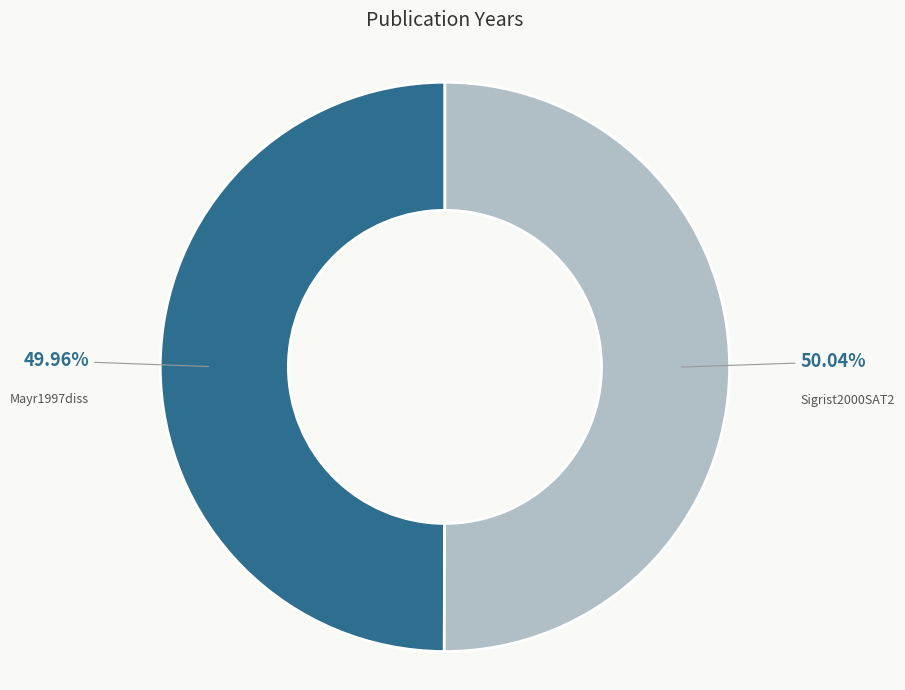

Is there a majority slice in this chart?

Yes